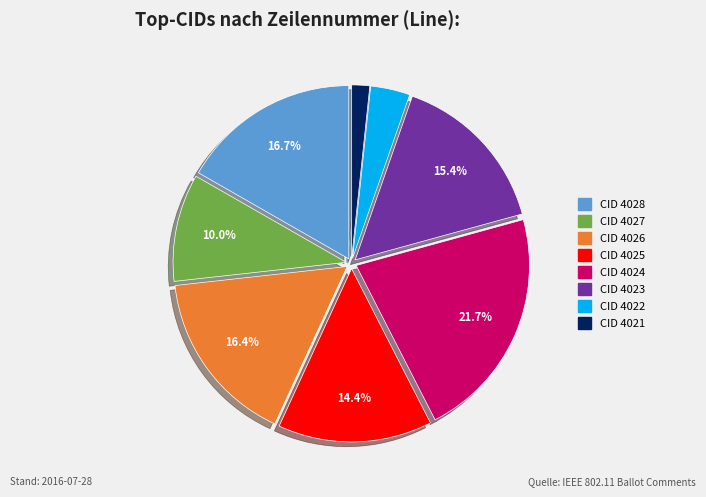

Does any single category account for the majority?

No